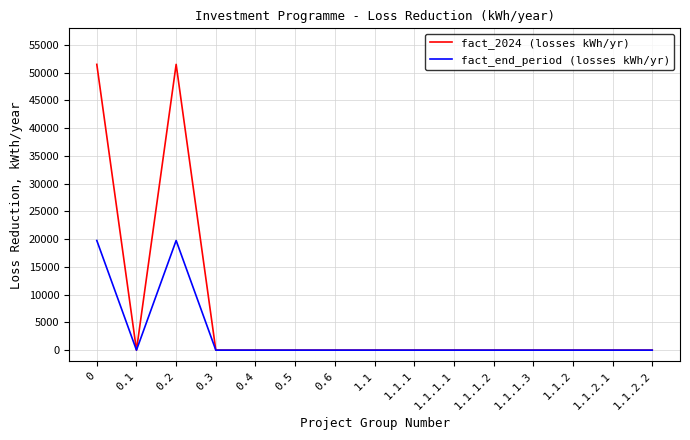

What is the difference between the second highest and minimum values in the fact_end_period (losses kWh/yr) series?

19762